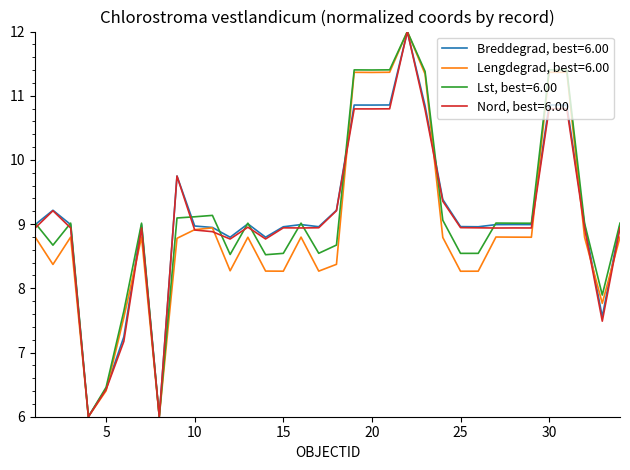

What is the maximum value for Lengdegrad, best=6.00?

12.0